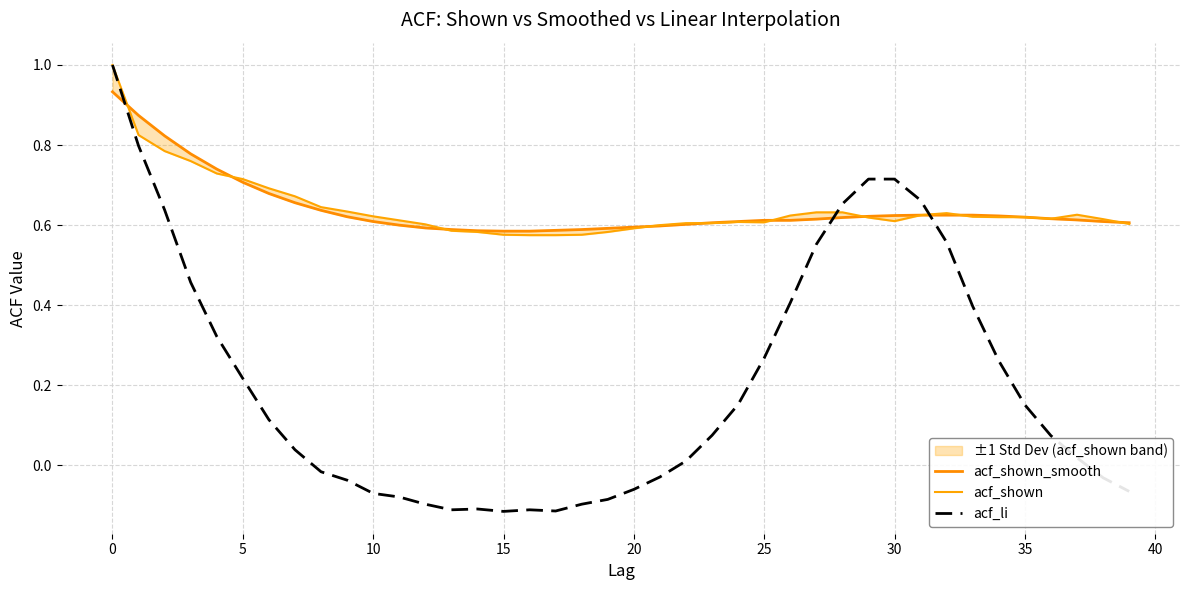

Which category has the lowest value in the acf_shown series?

16